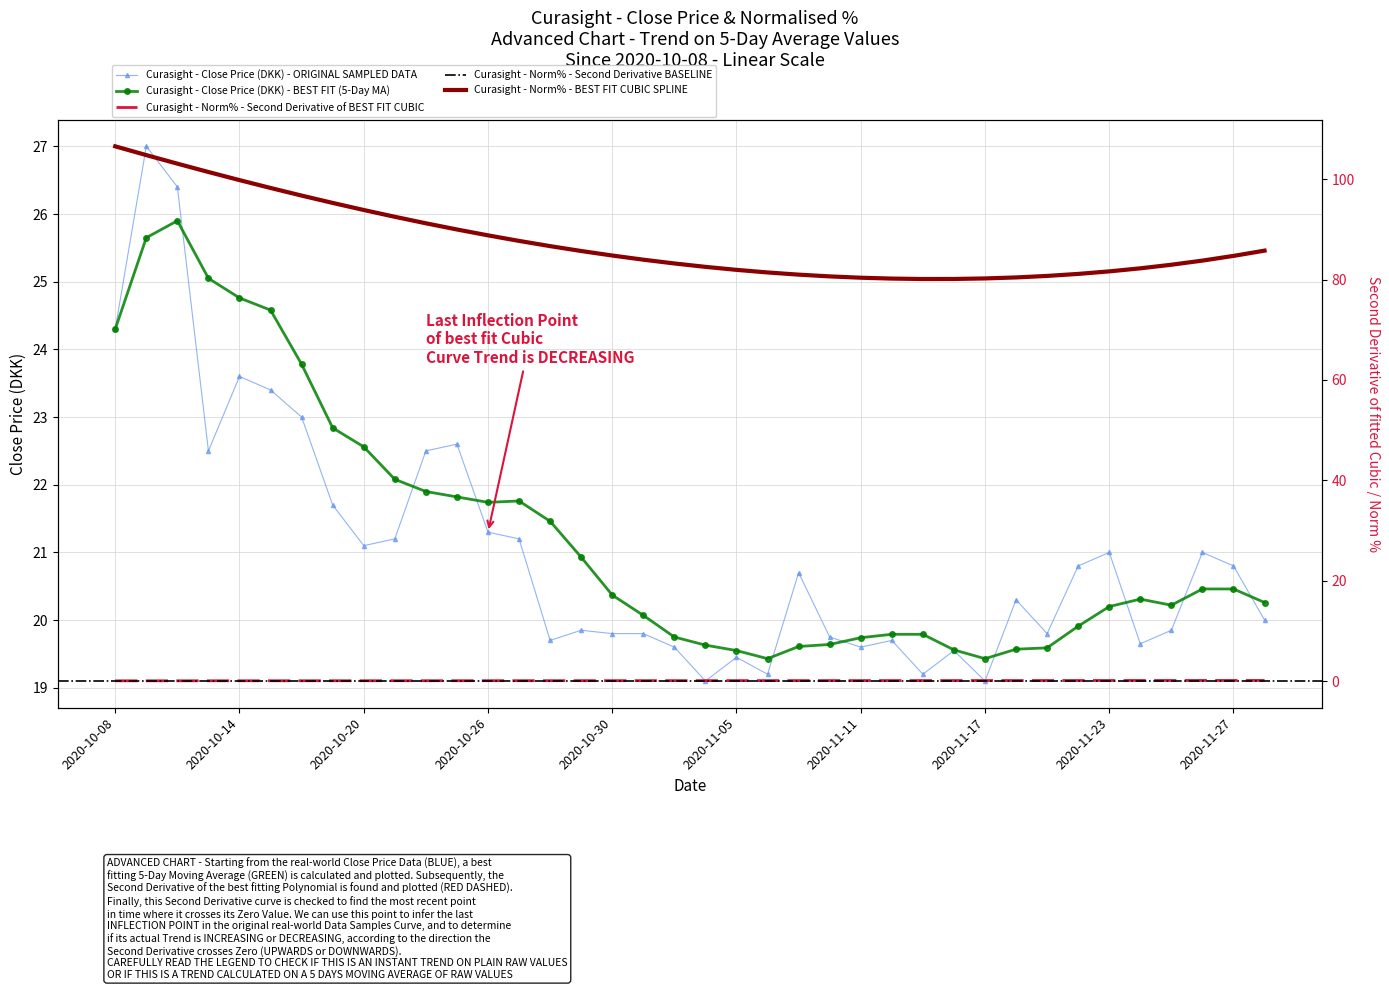

What is the sum of all values?

799.1